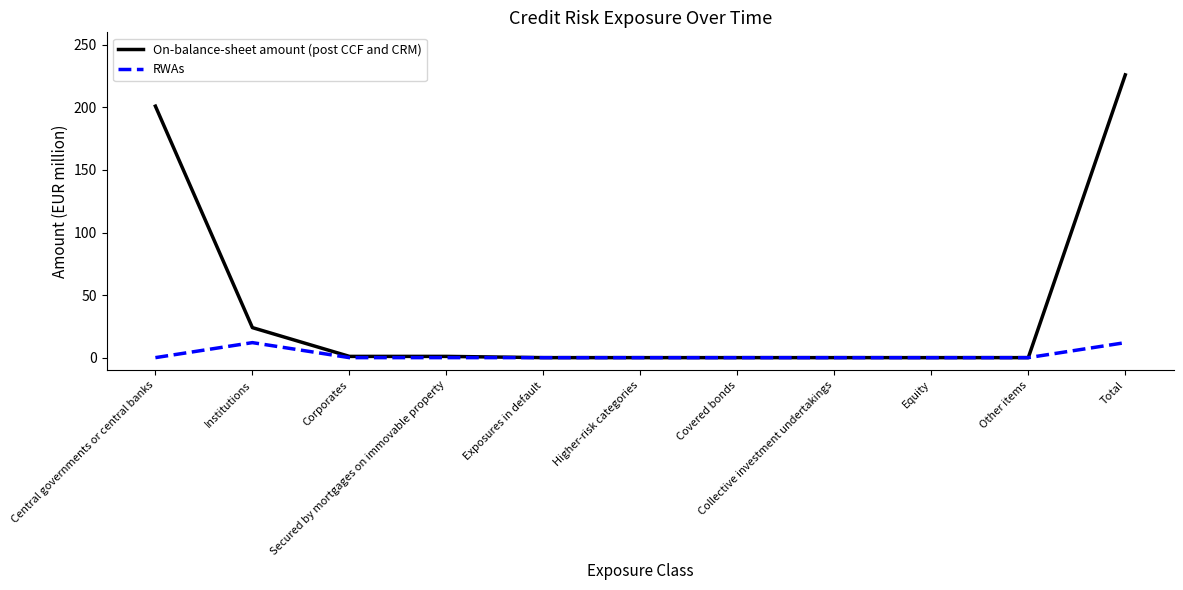

List the series in order of their overall mean, highest first.

On-balance-sheet amount (post CCF and CRM), RWAs